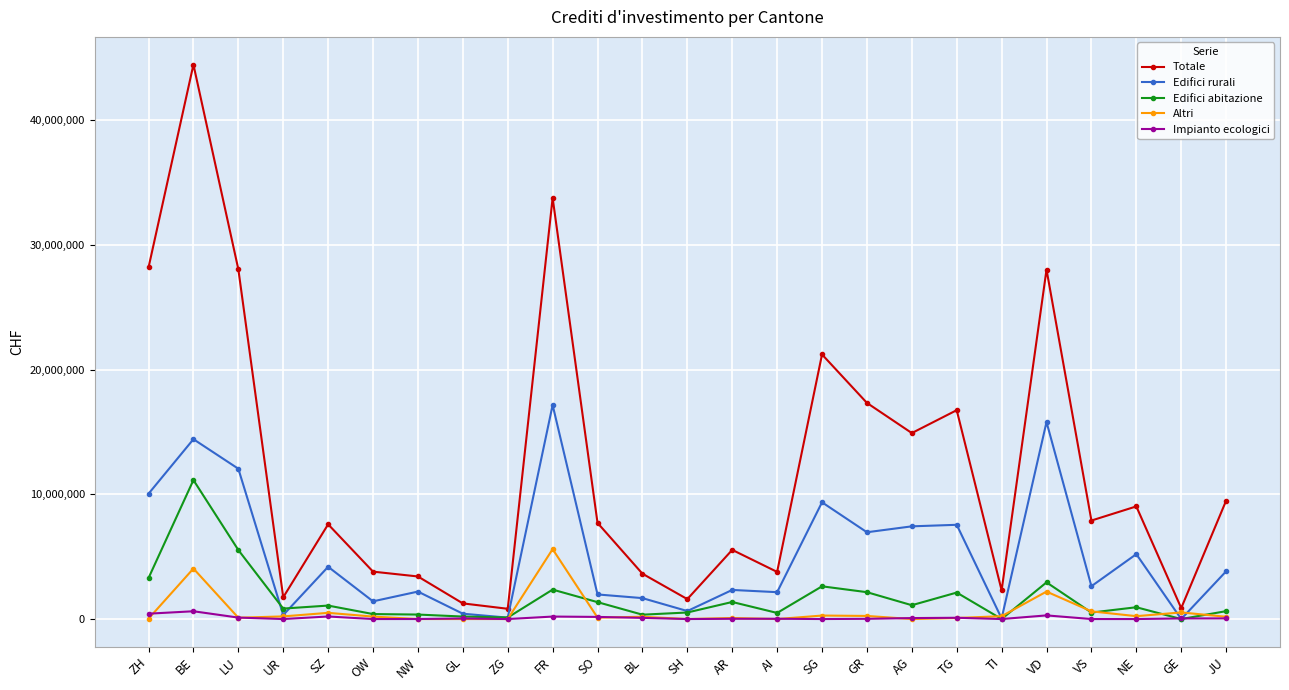

At which category does Altri reach its first local peak?

BE